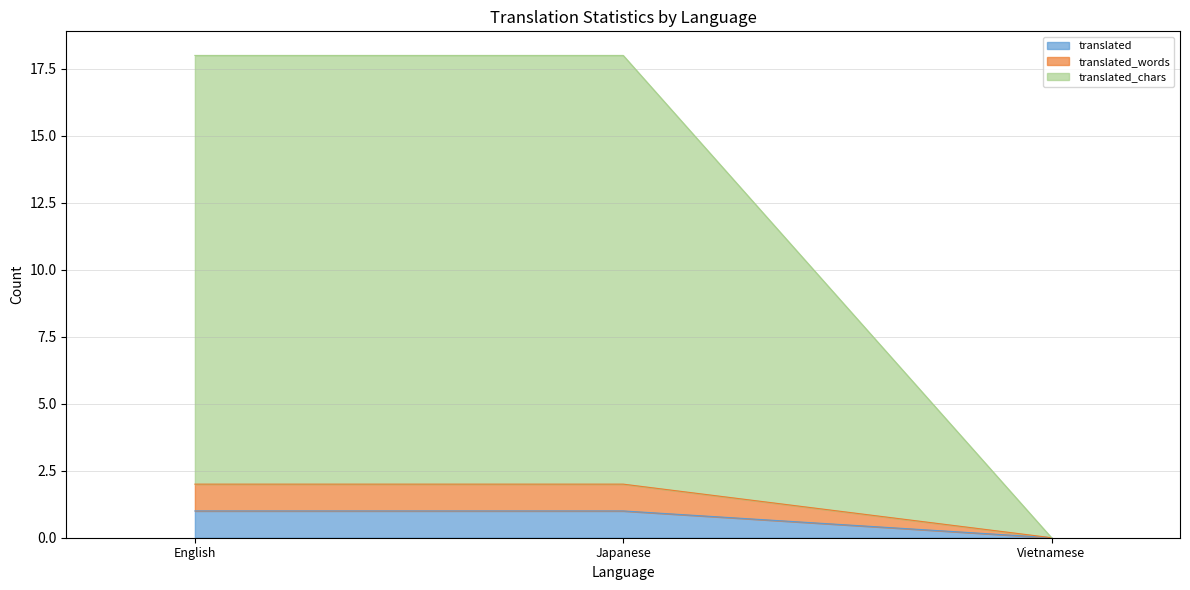

Between English and Vietnamese, which series saw the biggest shift?

translated_chars